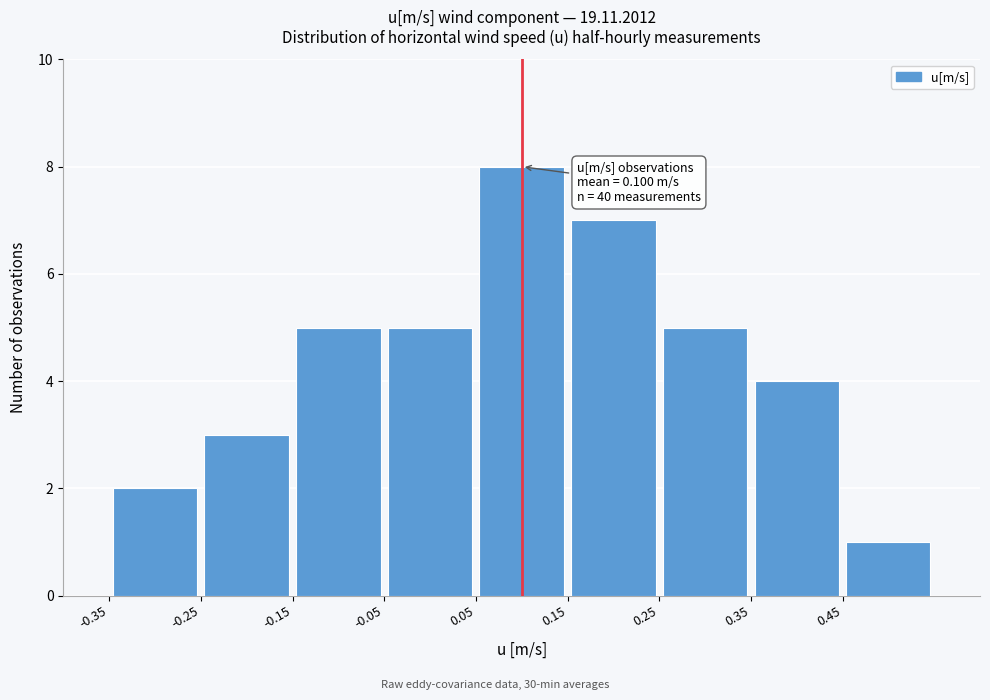

Over which range of the x-axis is the bar tallest?

0.05 to 0.15